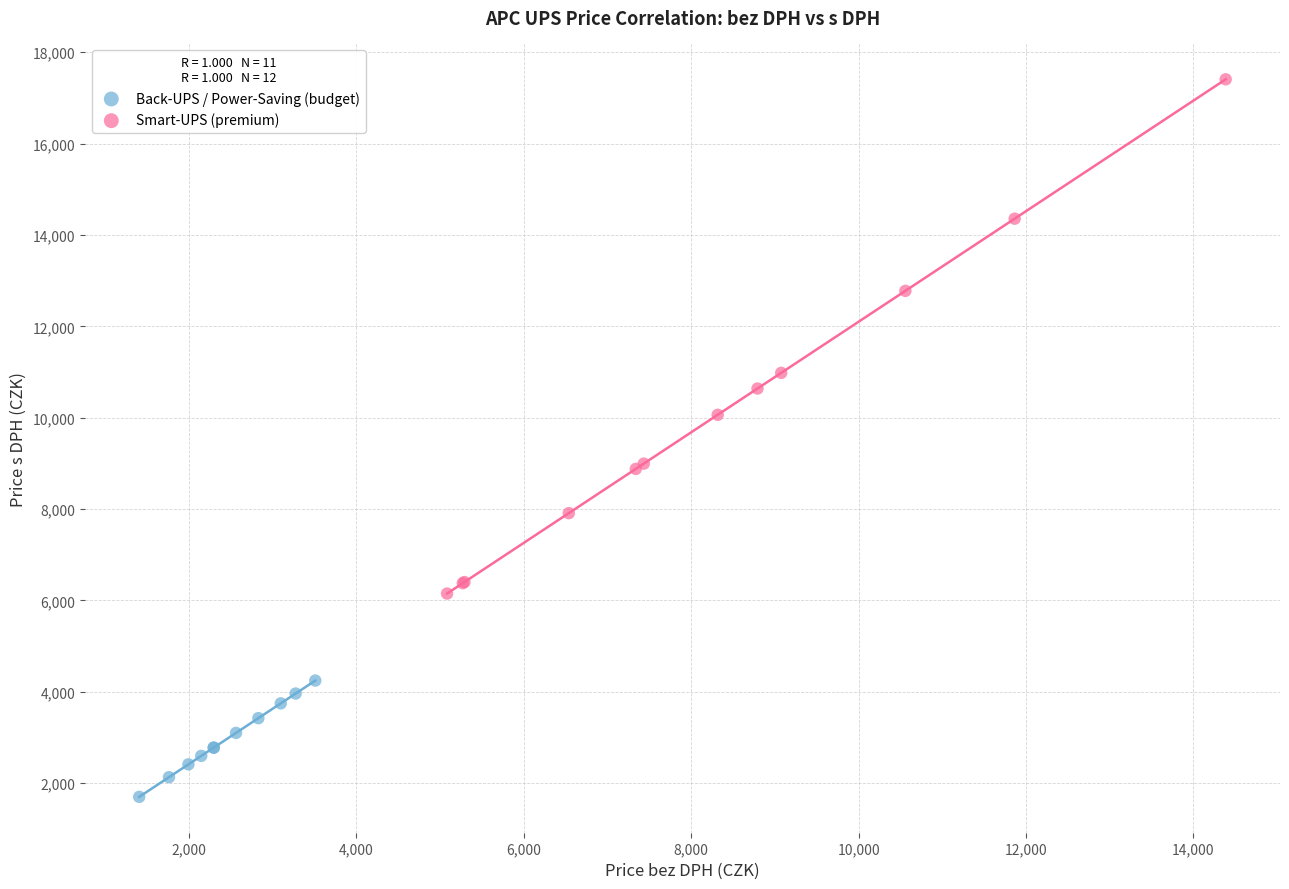

Which series reaches the minimum Y coordinate?

Back-UPS / Power-Saving (budget)